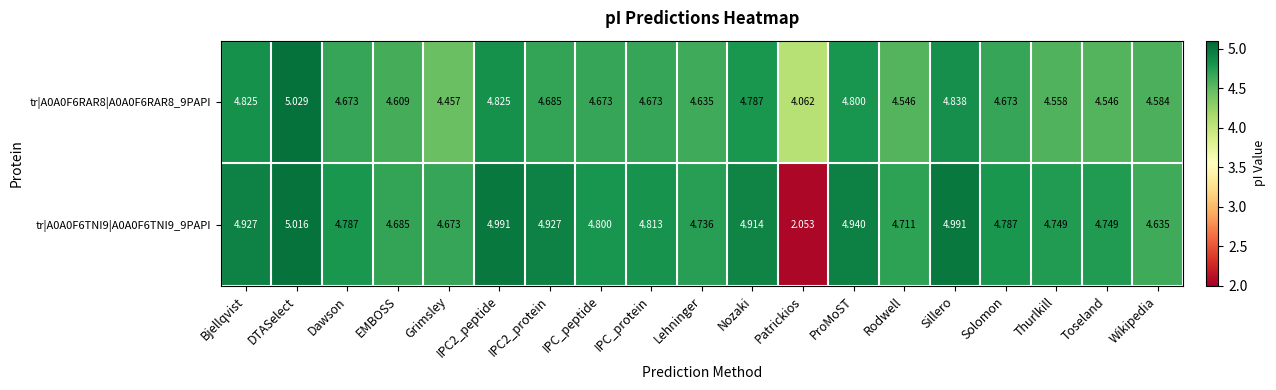

At which label does tr|A0A0F6TNI9|A0A0F6TNI9_9PAPI first exceed 4?

Bjellqvist